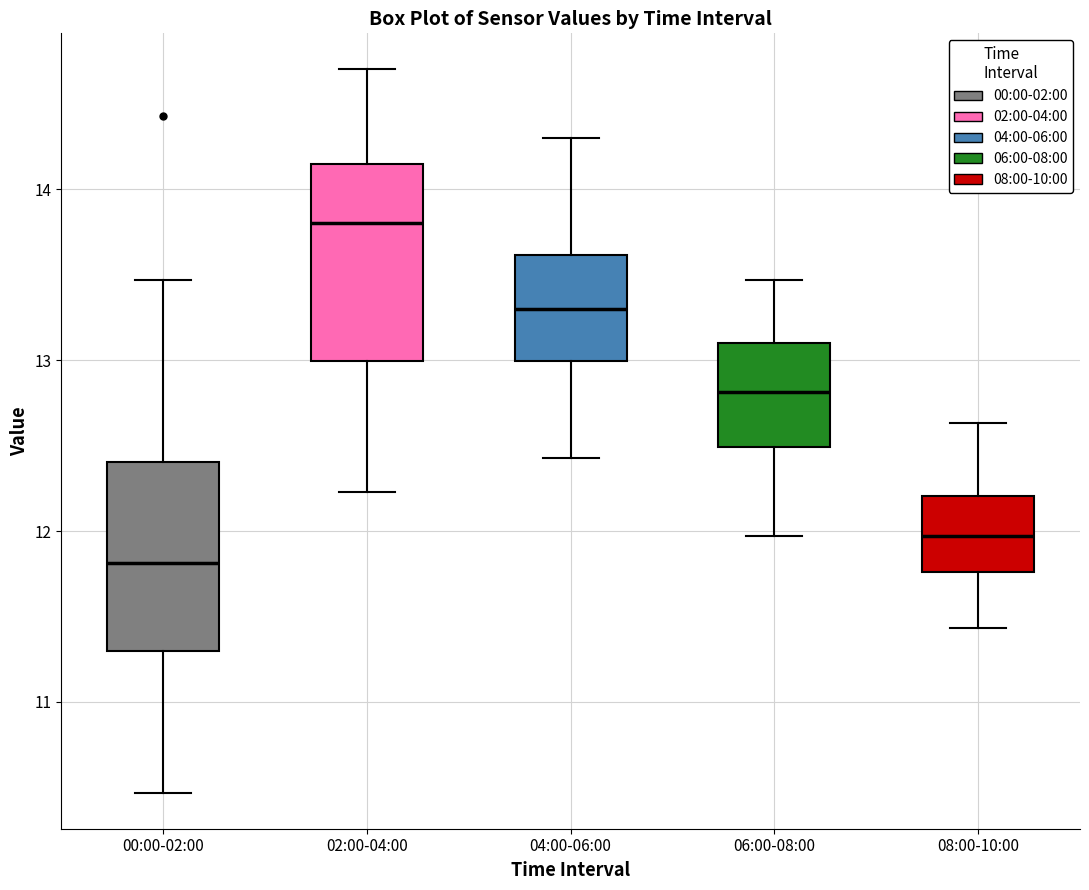

Which box has the highest median line?

02:00-04:00